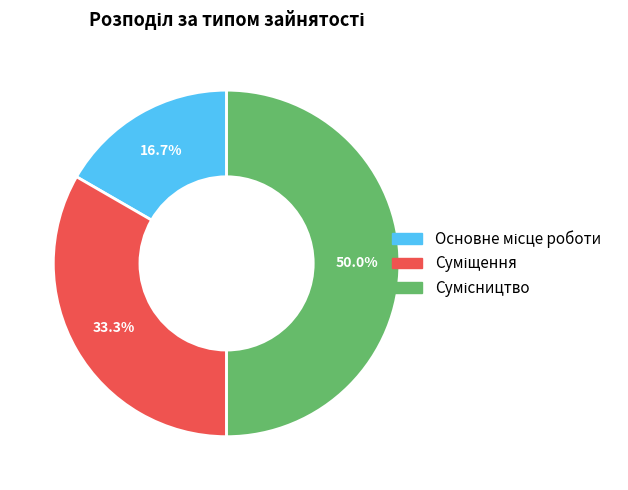

Is it true that Основне місце роботи is 31% of the pie?

False